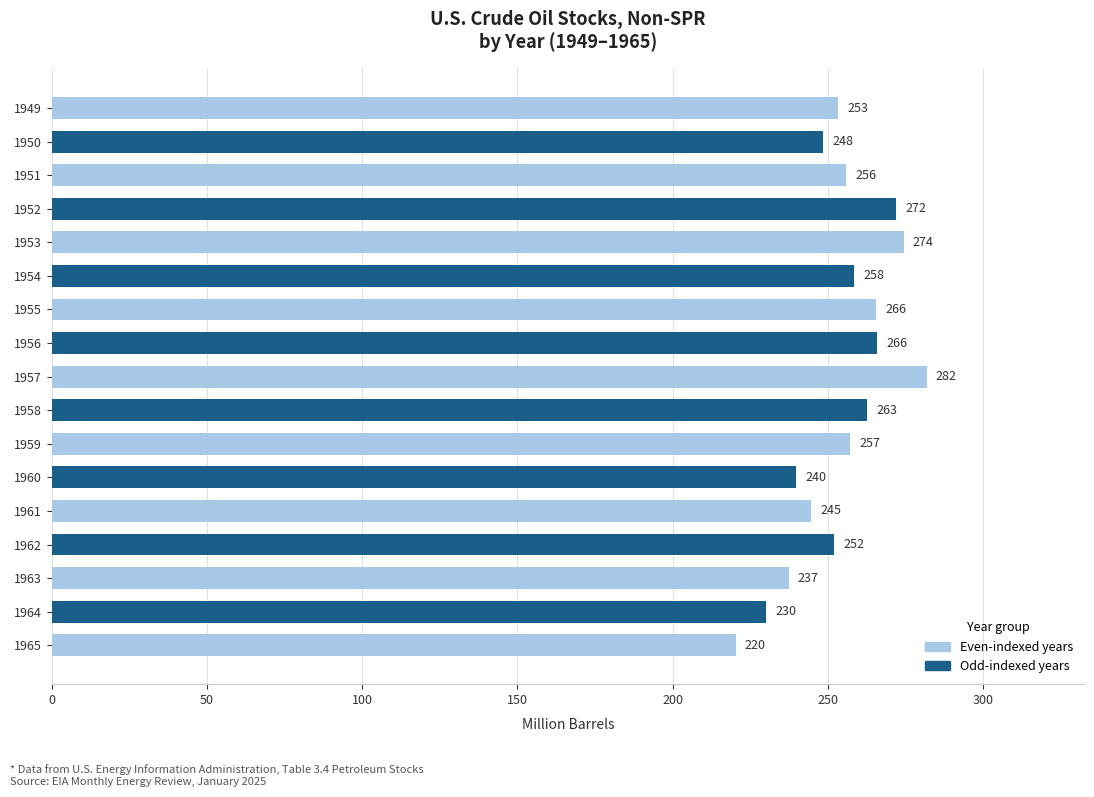

Where is the data nearest to the value 251?

1962